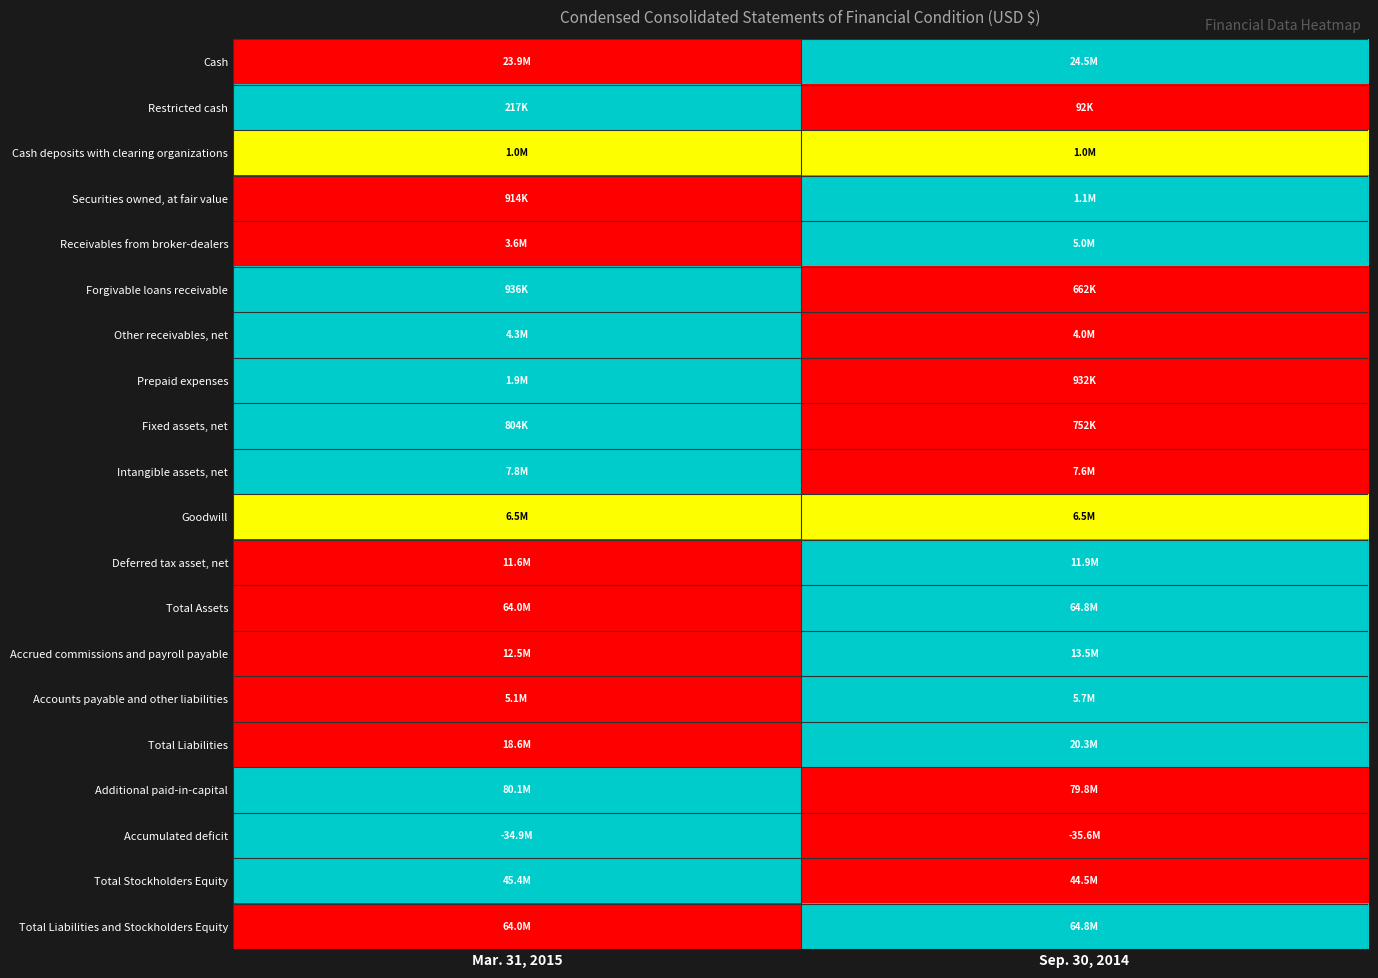

Reading left to right, transcribe all the data shown in this chart.

Cash: Mar. 31, 2015=0.0	Sep. 30, 2014=1.0
Restricted cash: Mar. 31, 2015=1.0	Sep. 30, 2014=0.0
Cash deposits with clearing organizations: Mar. 31, 2015=0.5	Sep. 30, 2014=0.5
Securities owned, at fair value: Mar. 31, 2015=0.0	Sep. 30, 2014=1.0
Receivables from broker-dealers: Mar. 31, 2015=0.0	Sep. 30, 2014=1.0
Forgivable loans receivable: Mar. 31, 2015=1.0	Sep. 30, 2014=0.0
Other receivables, net: Mar. 31, 2015=1.0	Sep. 30, 2014=0.0
Prepaid expenses: Mar. 31, 2015=1.0	Sep. 30, 2014=0.0
Fixed assets, net: Mar. 31, 2015=1.0	Sep. 30, 2014=0.0
Intangible assets, net: Mar. 31, 2015=1.0	Sep. 30, 2014=0.0
Goodwill: Mar. 31, 2015=0.5	Sep. 30, 2014=0.5
Deferred tax asset, net: Mar. 31, 2015=0.0	Sep. 30, 2014=1.0
Total Assets: Mar. 31, 2015=0.0	Sep. 30, 2014=1.0
Accrued commissions and payroll payable: Mar. 31, 2015=0.0	Sep. 30, 2014=1.0
Accounts payable and other liabilities: Mar. 31, 2015=0.0	Sep. 30, 2014=1.0
Total Liabilities: Mar. 31, 2015=0.0	Sep. 30, 2014=1.0
Additional paid-in-capital: Mar. 31, 2015=1.0	Sep. 30, 2014=0.0
Accumulated deficit: Mar. 31, 2015=1.0	Sep. 30, 2014=0.0
Total Stockholders Equity: Mar. 31, 2015=1.0	Sep. 30, 2014=0.0
Total Liabilities and Stockholders Equity: Mar. 31, 2015=0.0	Sep. 30, 2014=1.0